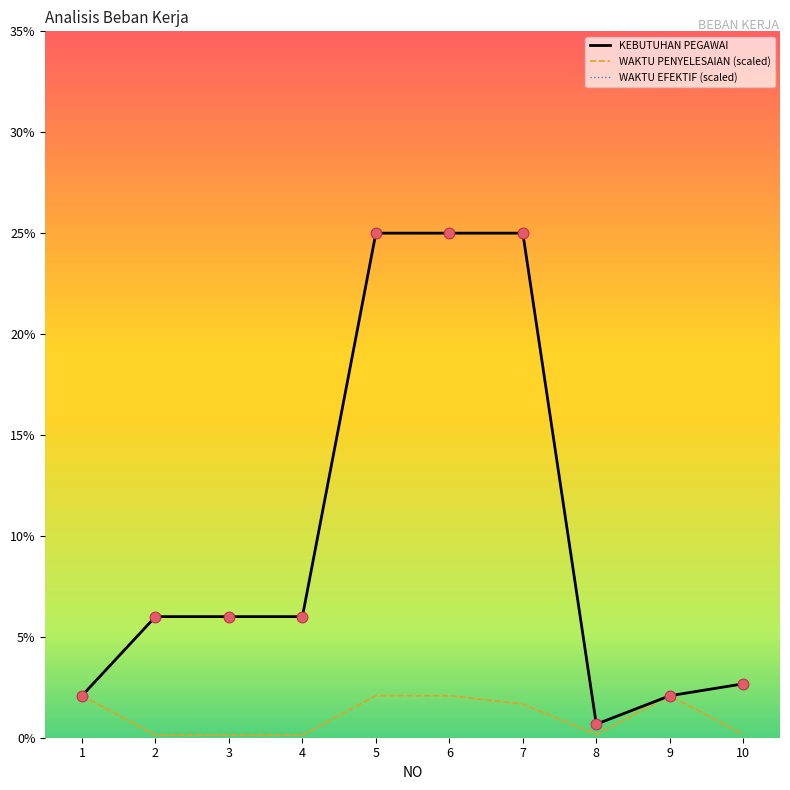

Which series reaches the maximum Y coordinate?

KEBUTUHAN PEGAWAI